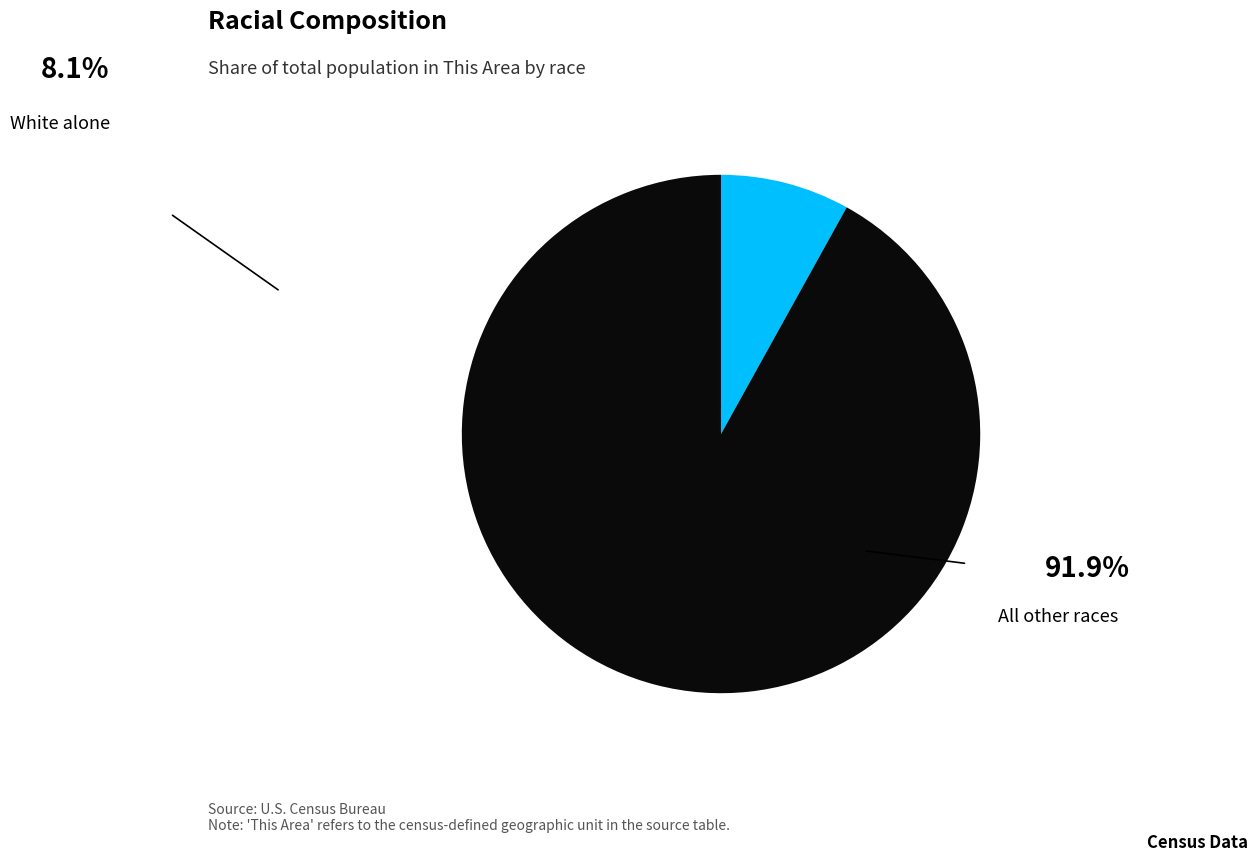

Is there any slice that represents more than half of the pie?

Yes